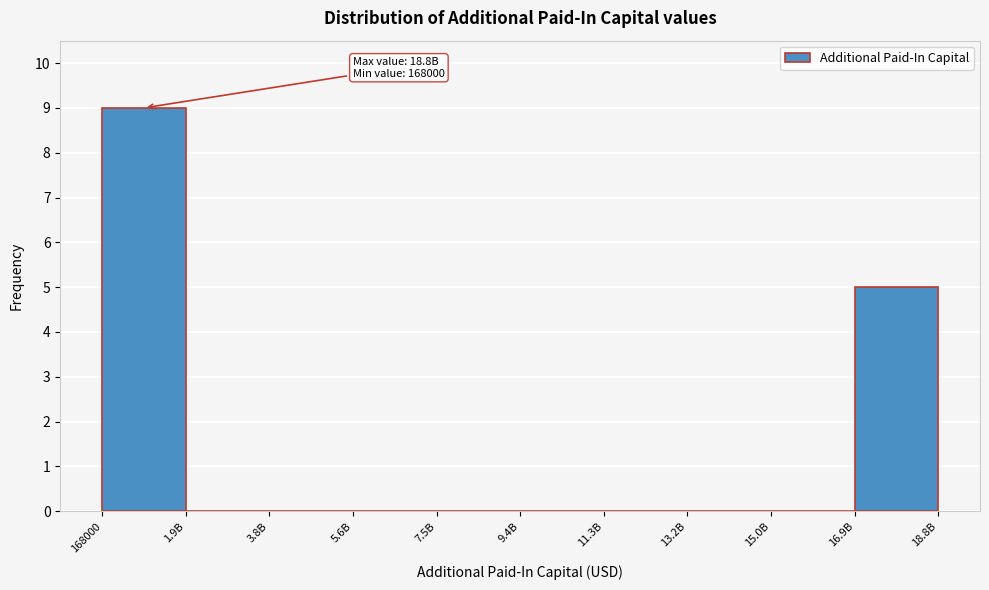

Reading left to right, what are all the values shown in this chart?

168000=9	1.9B=0	3.8B=0	5.6B=0	7.5B=0	9.4B=0	11.3B=0	13.2B=0	15.0B=0	16.9B=5